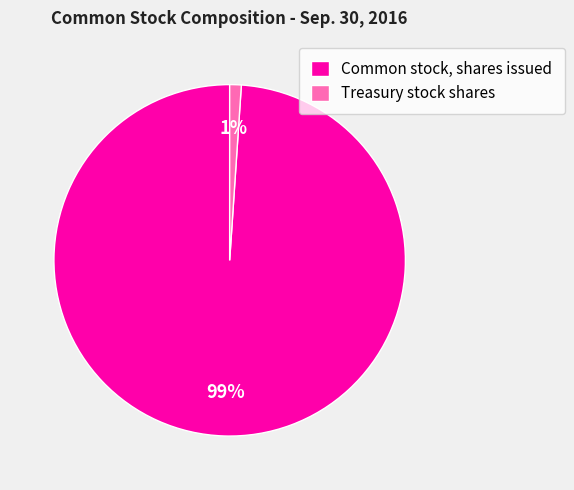

Does Treasury stock shares account for over 50% of the chart?

No